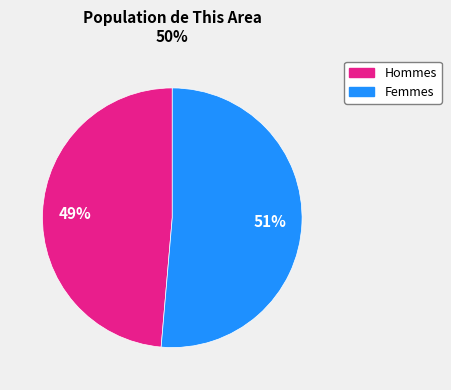

To the nearest percent, what is the average slice percentage?

50%